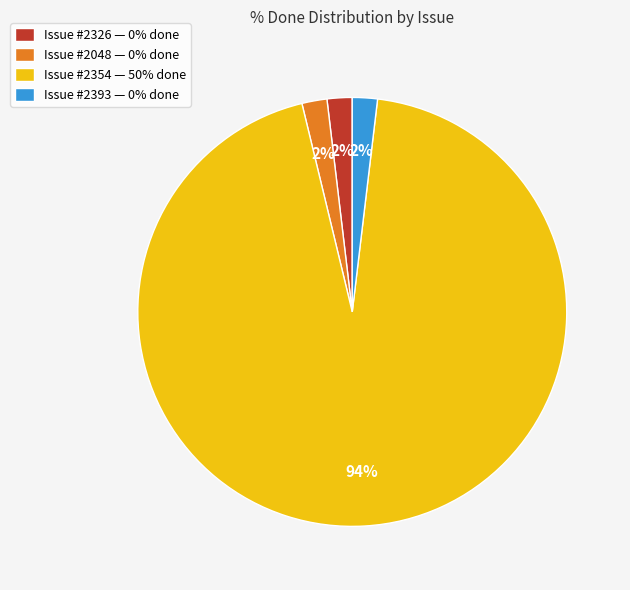

The Issue #2048 — 0% done slice represents 2% of the pie. True or false?

True